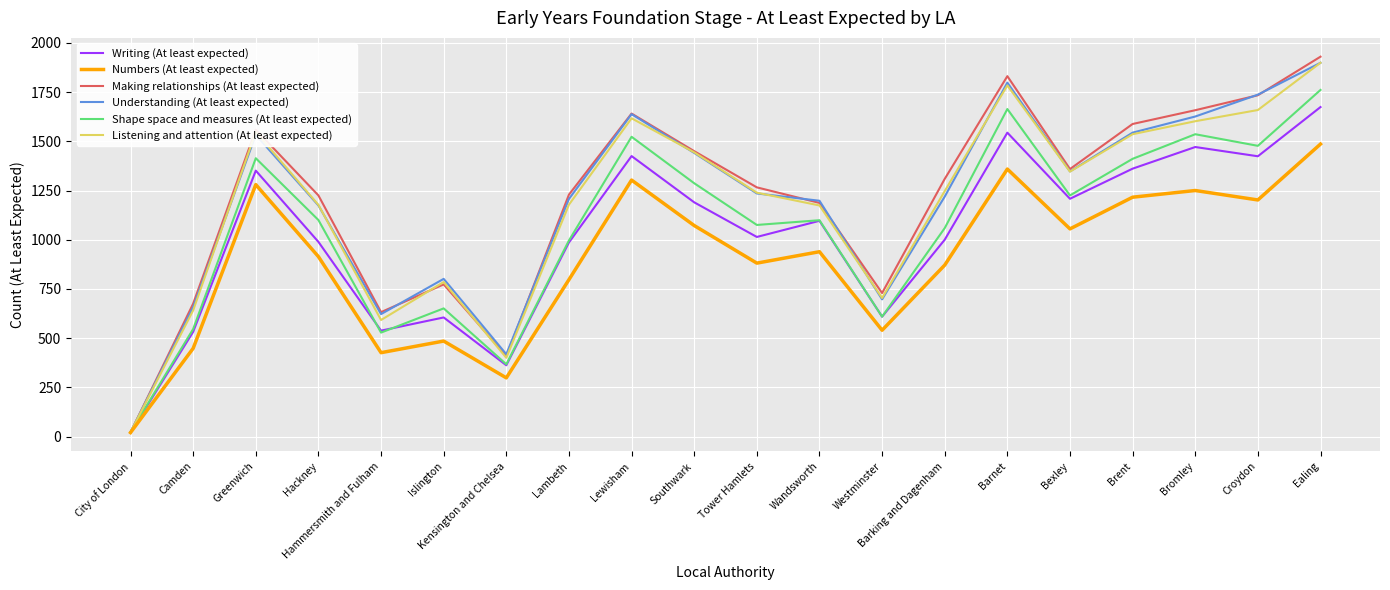

What is the maximum value for Numbers (At least expected)?

1486